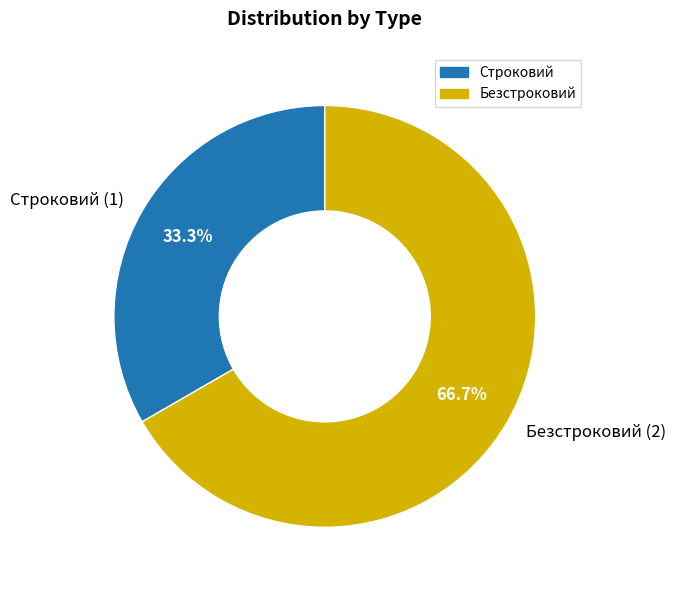

Is the sum of Безстроковий and Строковий greater than half?

Yes